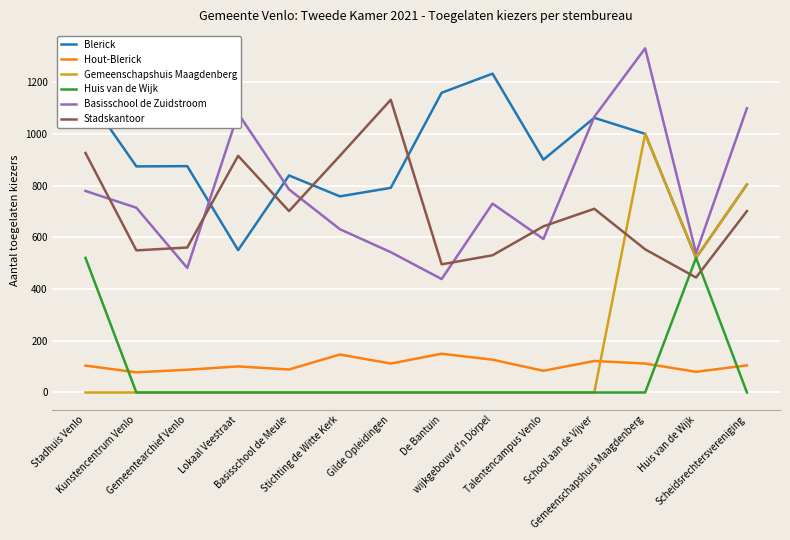

What is the difference between the highest and lowest values at Stichting de Witte Kerk?

916